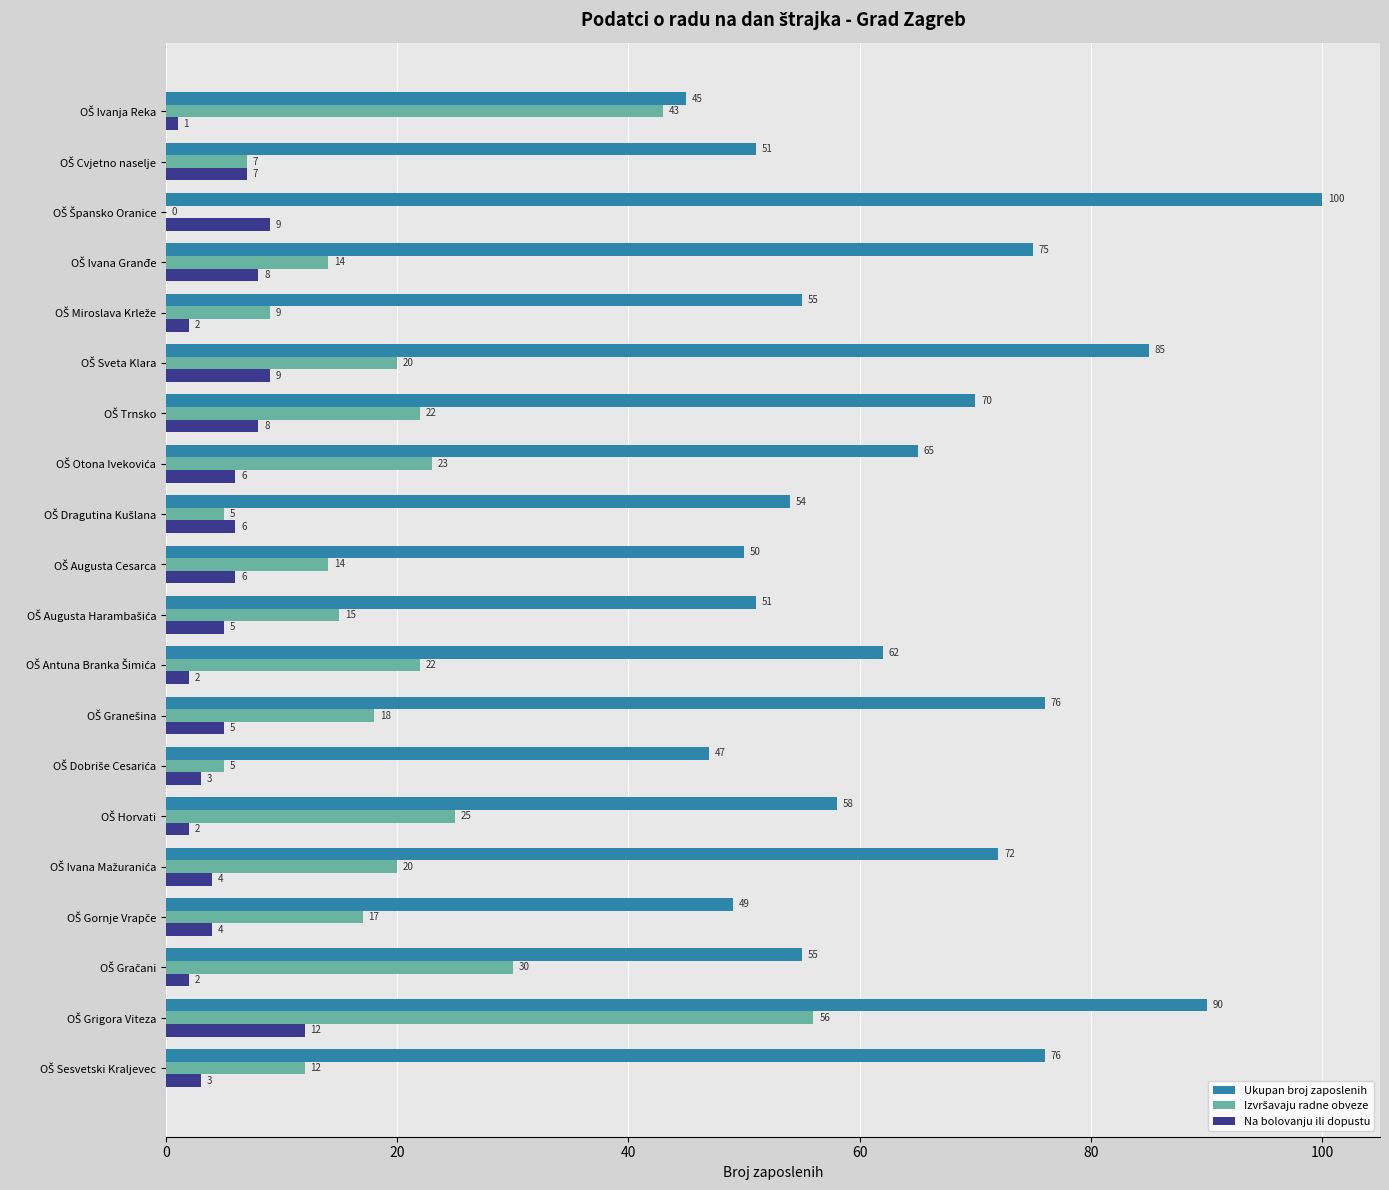

What is the maximum value shown in the chart?

100